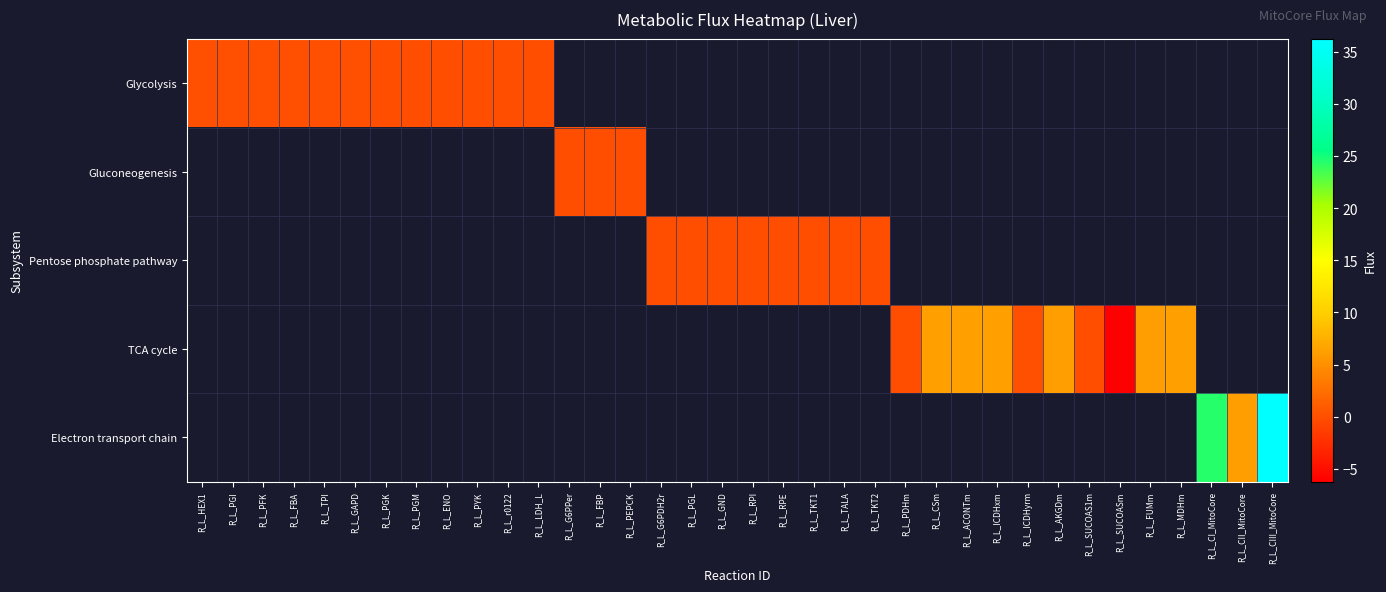

How many values in TCA cycle are below zero?

1